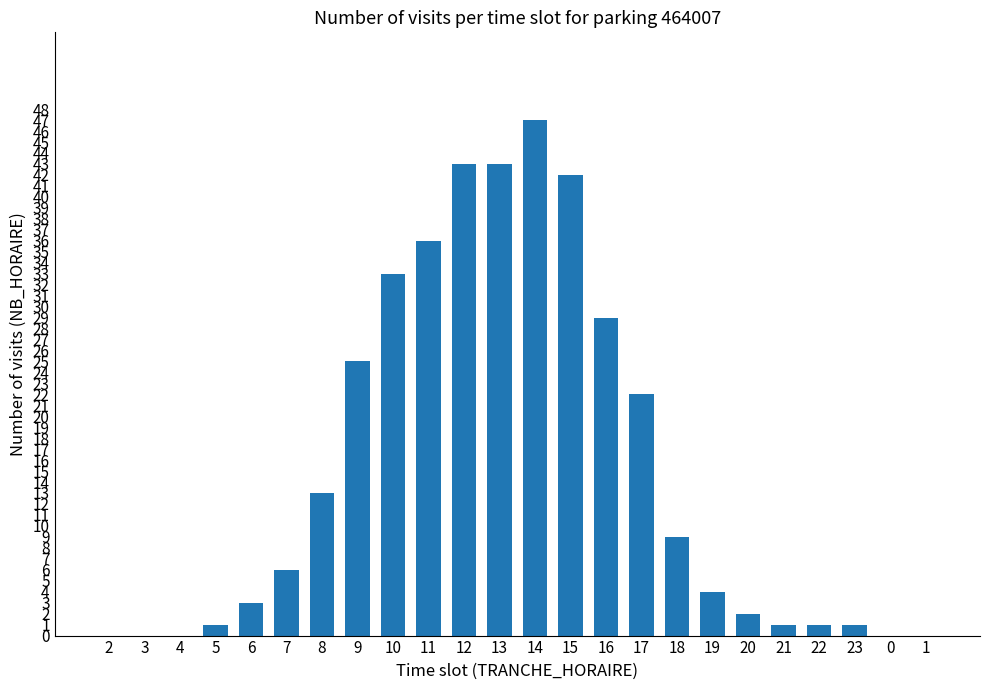

What is the average value?

15